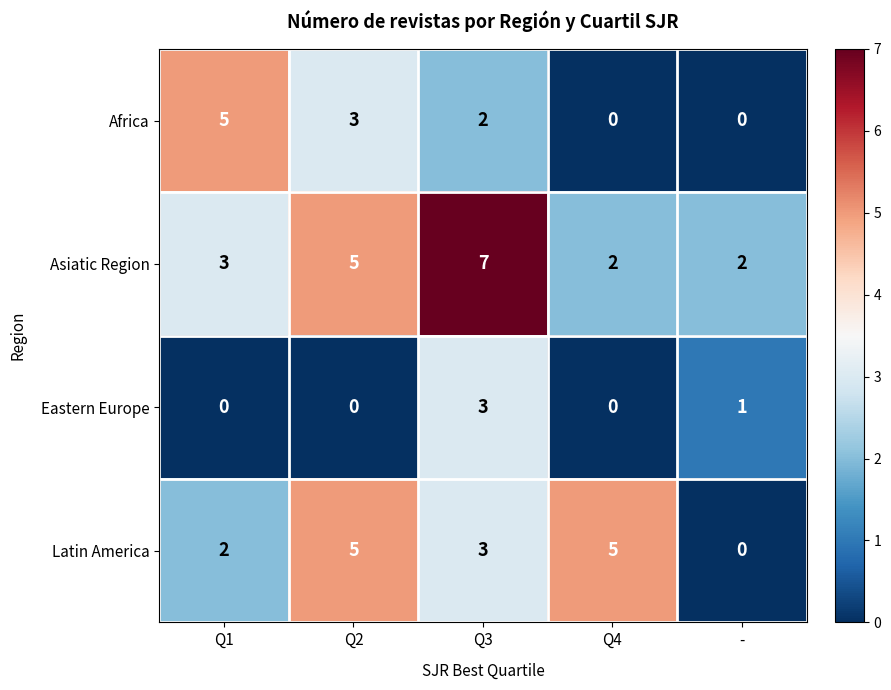

What is the difference between the highest and lowest values at Q1?

5